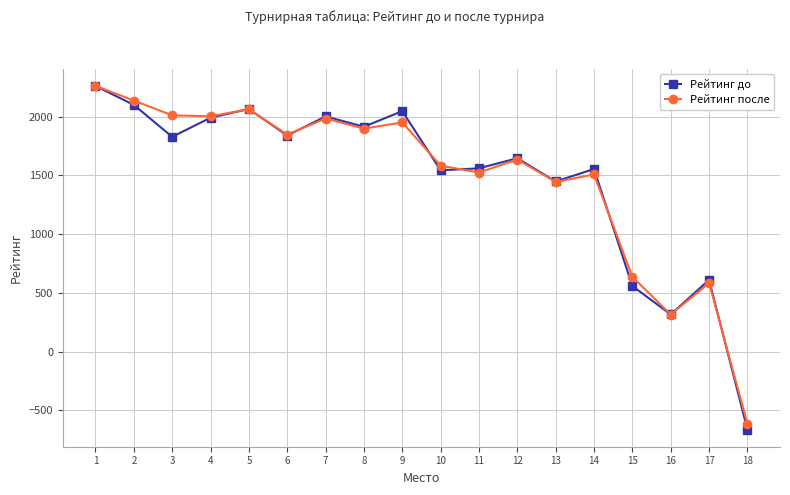

Count the number of data series in this chart.

2